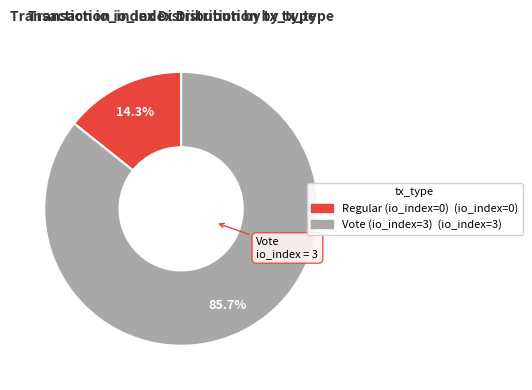

What is the total percentage of Regular (io_index=0) and Vote (io_index=3)?

100.0%